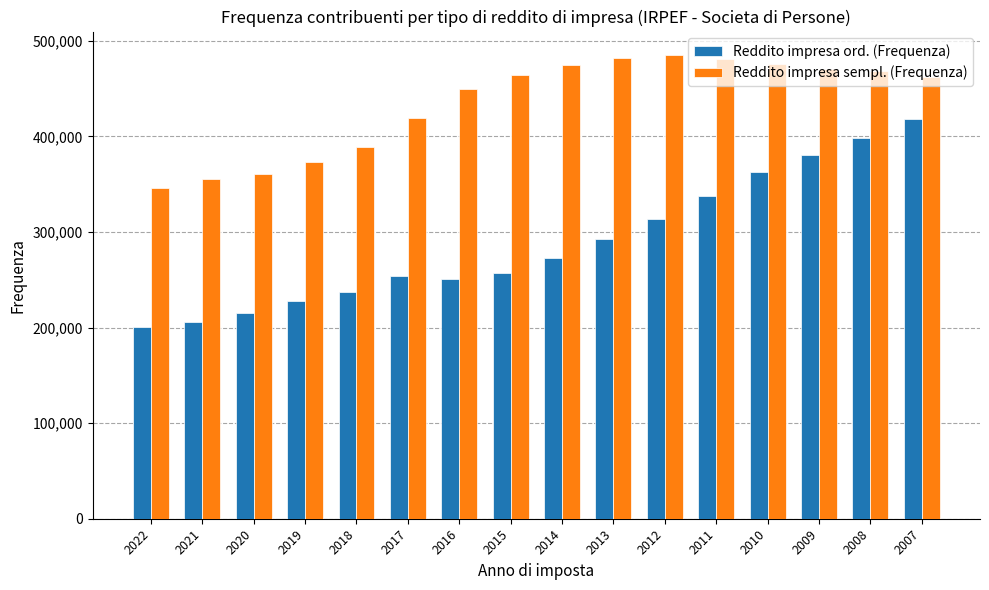

At how many categories does at least one series exceed 396050?

11